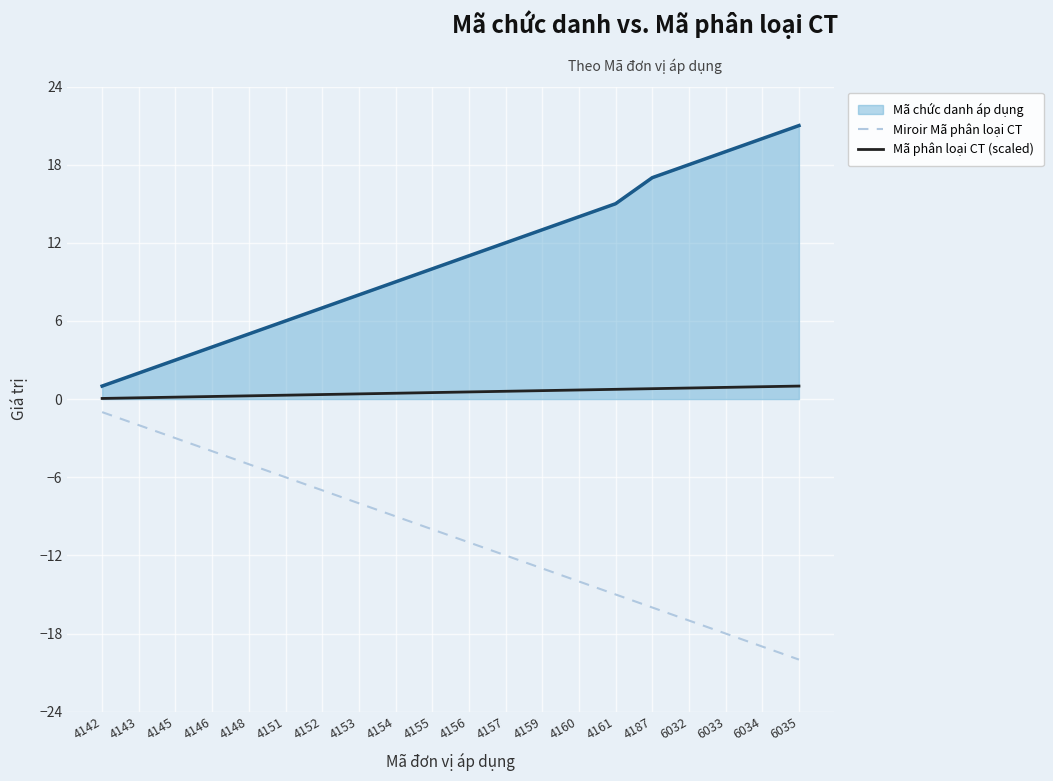

At 4143, list the series in order from largest to smallest.

Mã chức danh áp dụng, Mã phân loại CT (scaled), Miroir Mã phân loại CT